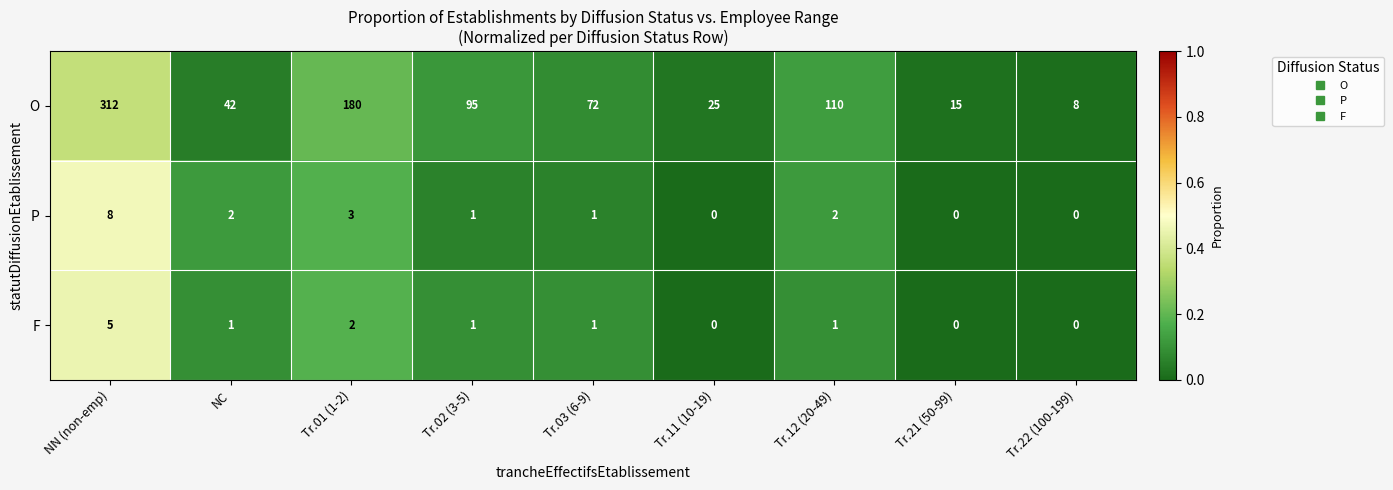

At which category is the sum across all series the highest?

NN (non-emp)